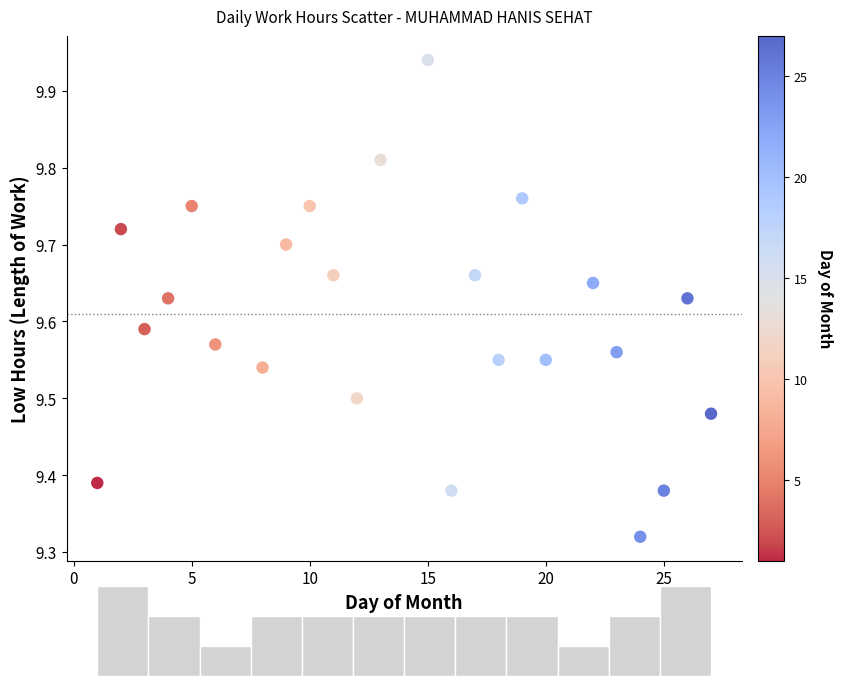

What is the range of X values (max minus min)?

26.0